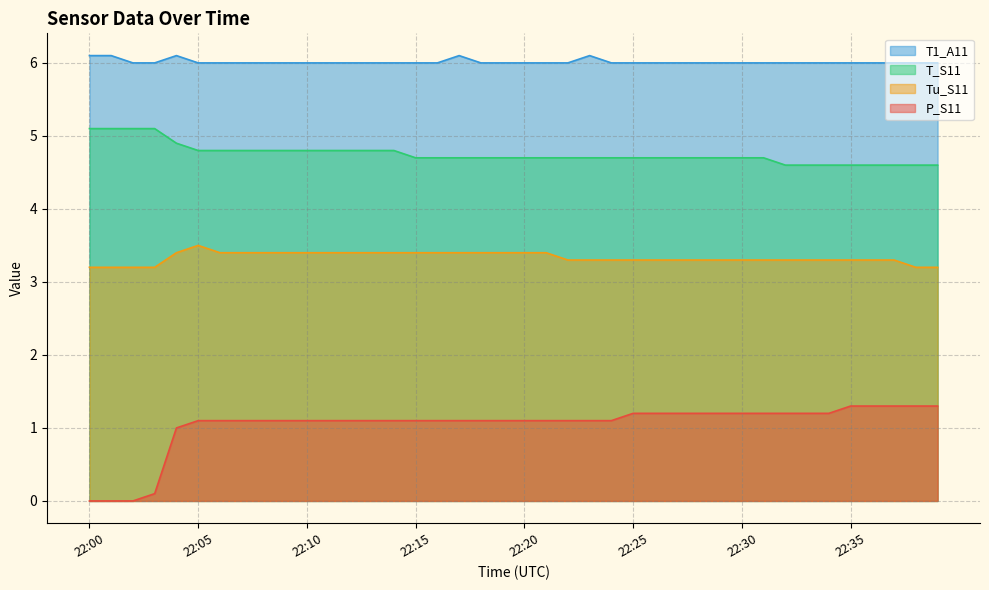

How many values in the P_S11 series exceed 1?

35